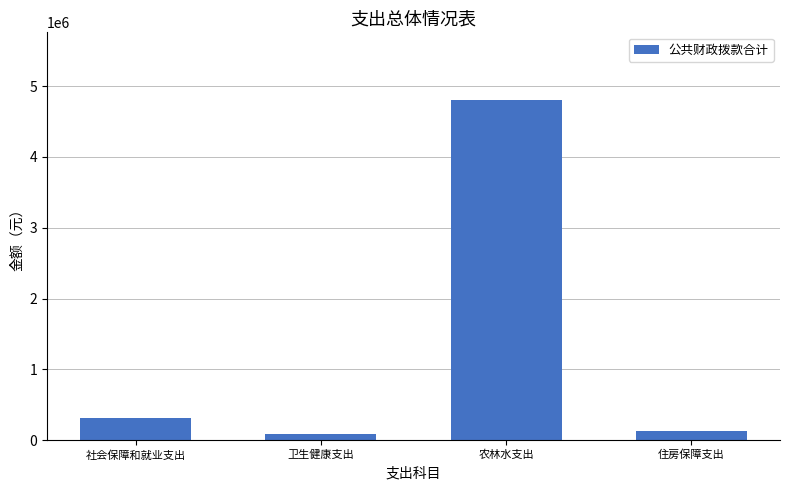

How many values are below 308884?

2